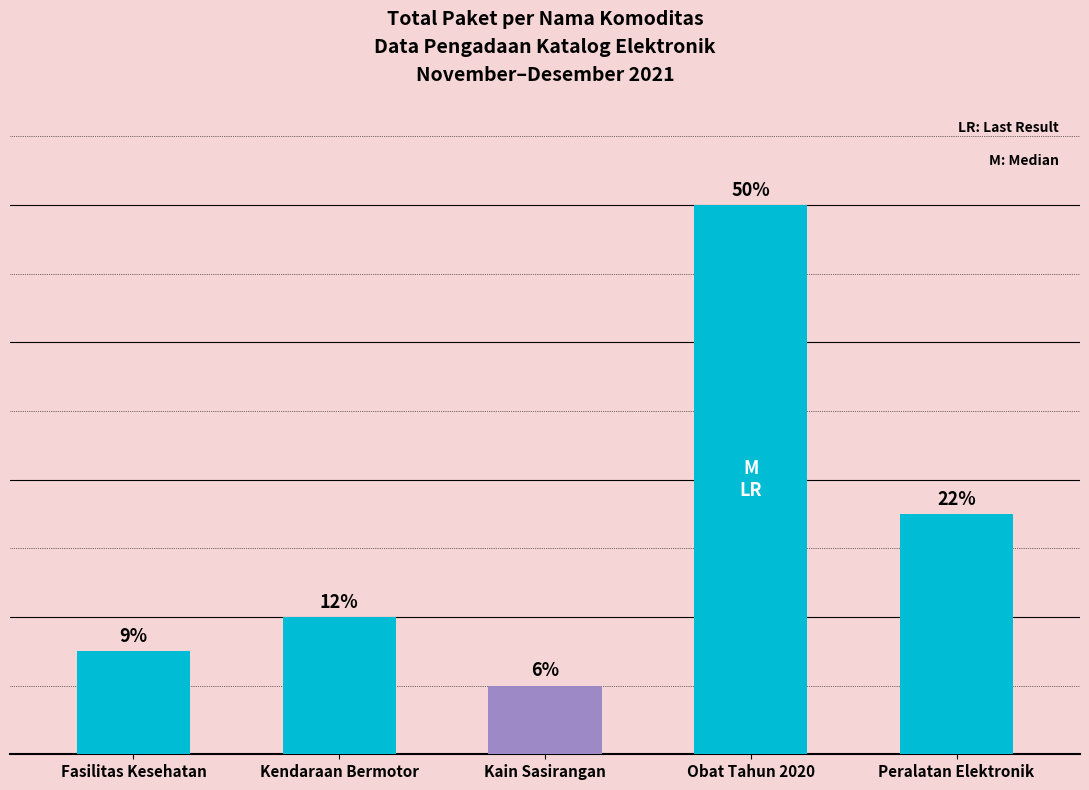

Rank the categories by value from lowest to highest.

Kain Sasirangan, Fasilitas Kesehatan, Kendaraan Bermotor, Peralatan Elektronik, Obat Tahun 2020